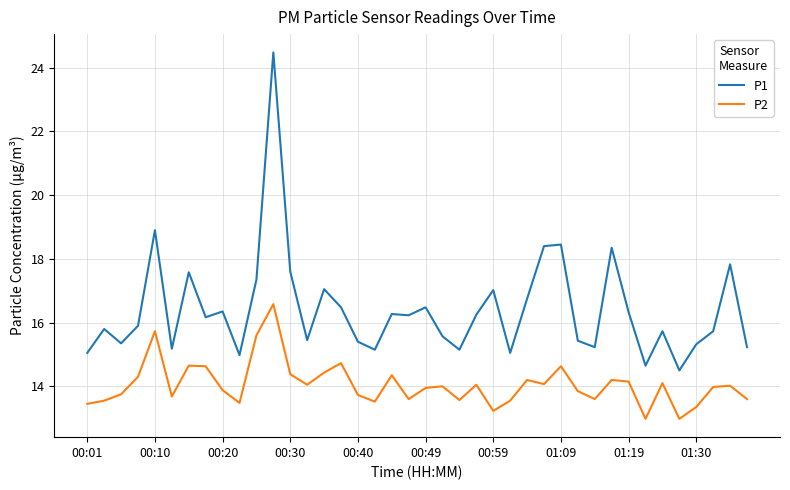

True or false: P1 and P2 intersect in this chart.

False